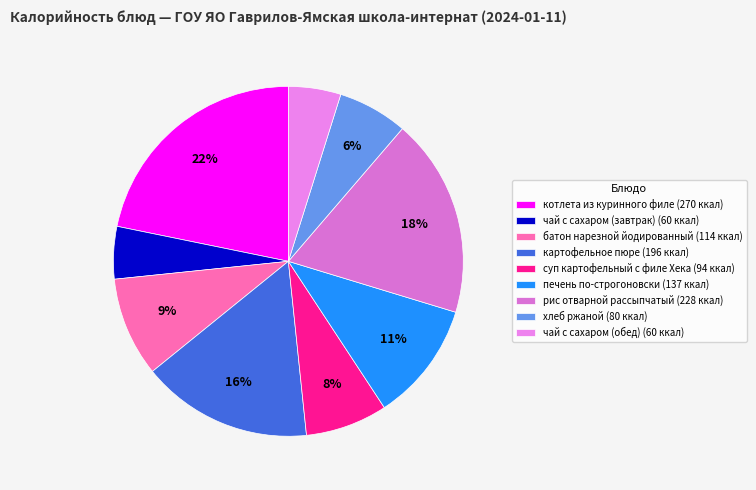

Count the number of slices in the pie.

9